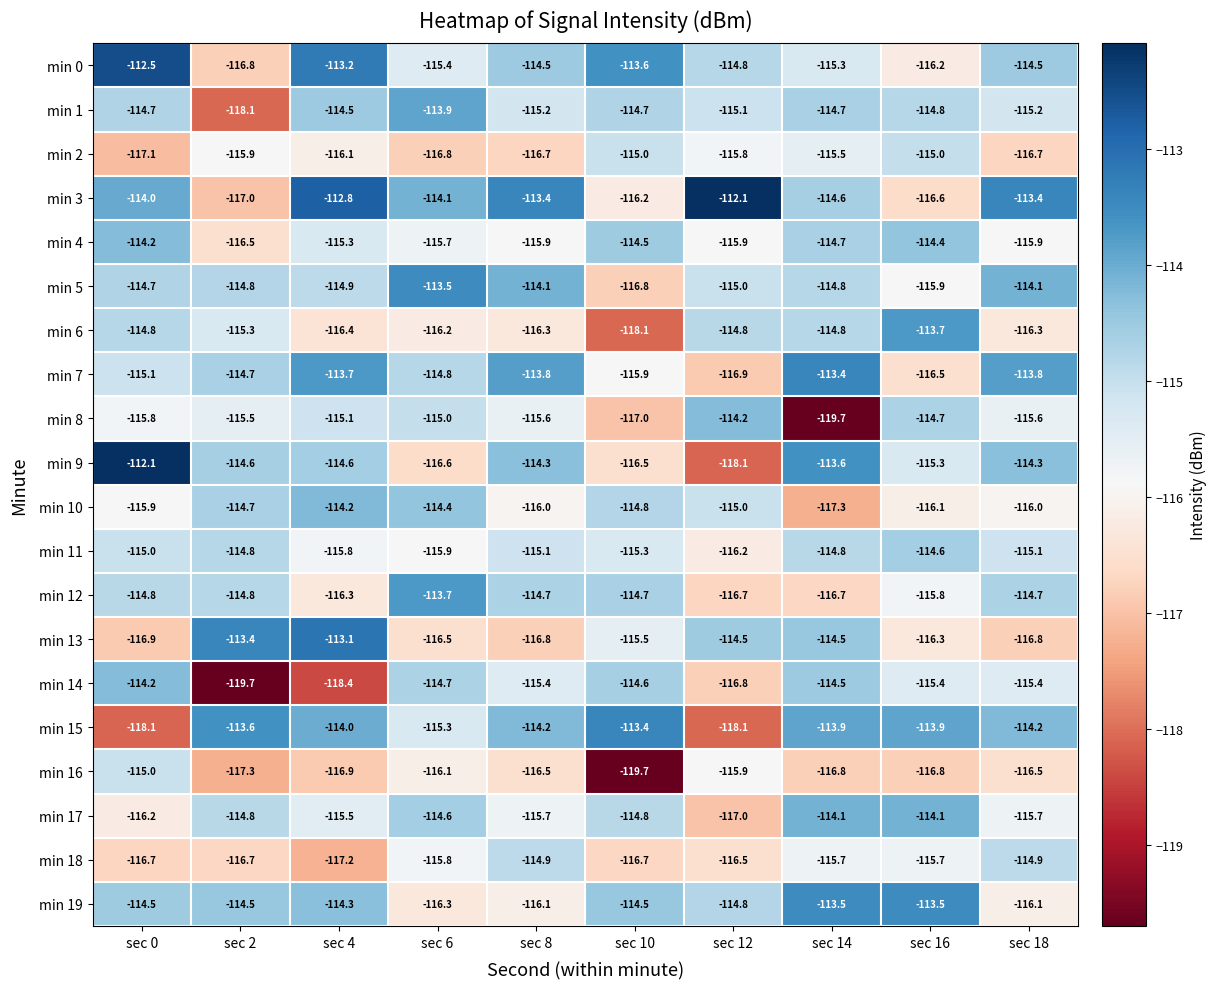

True or false: min 12 has a value of -197.6 at sec 6.

False